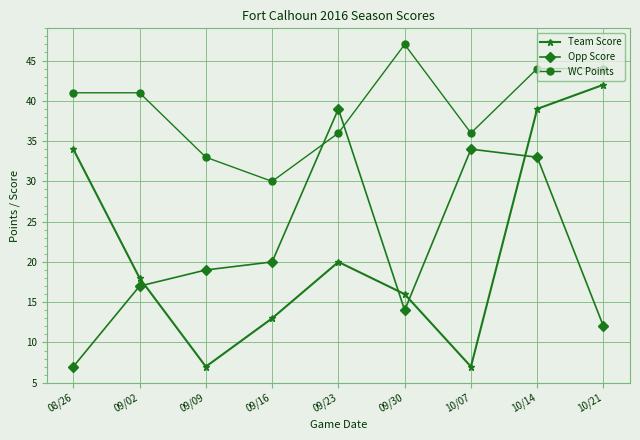

What is the label of the 9th point from the left?

10/21